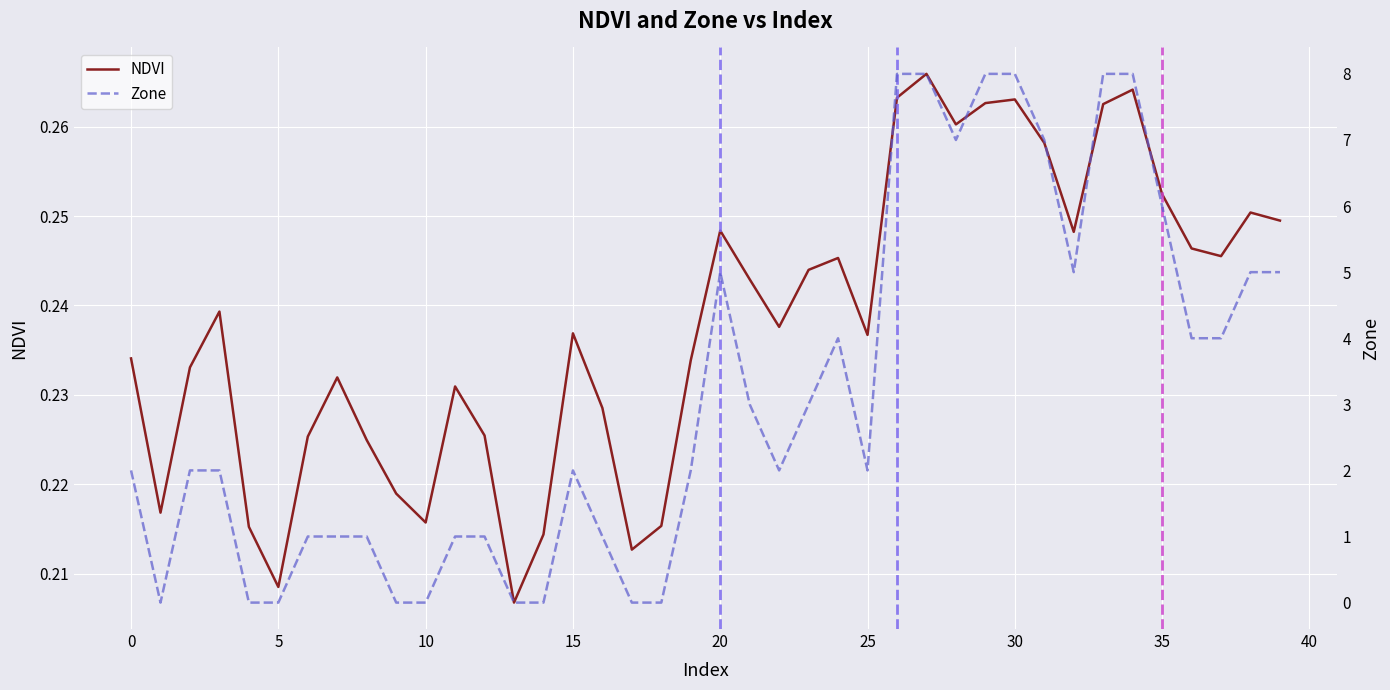

Does the chart display data point markers on the line(s)?

No